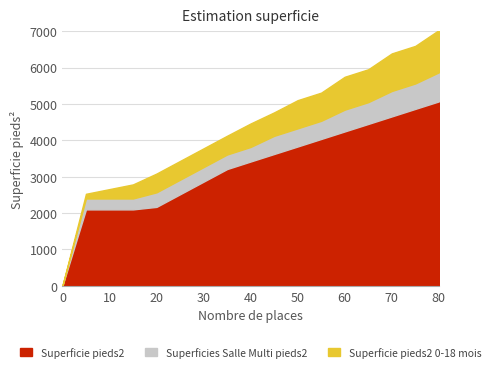

At which label is Superficie pieds2 0-18 mois closest to 581?

20